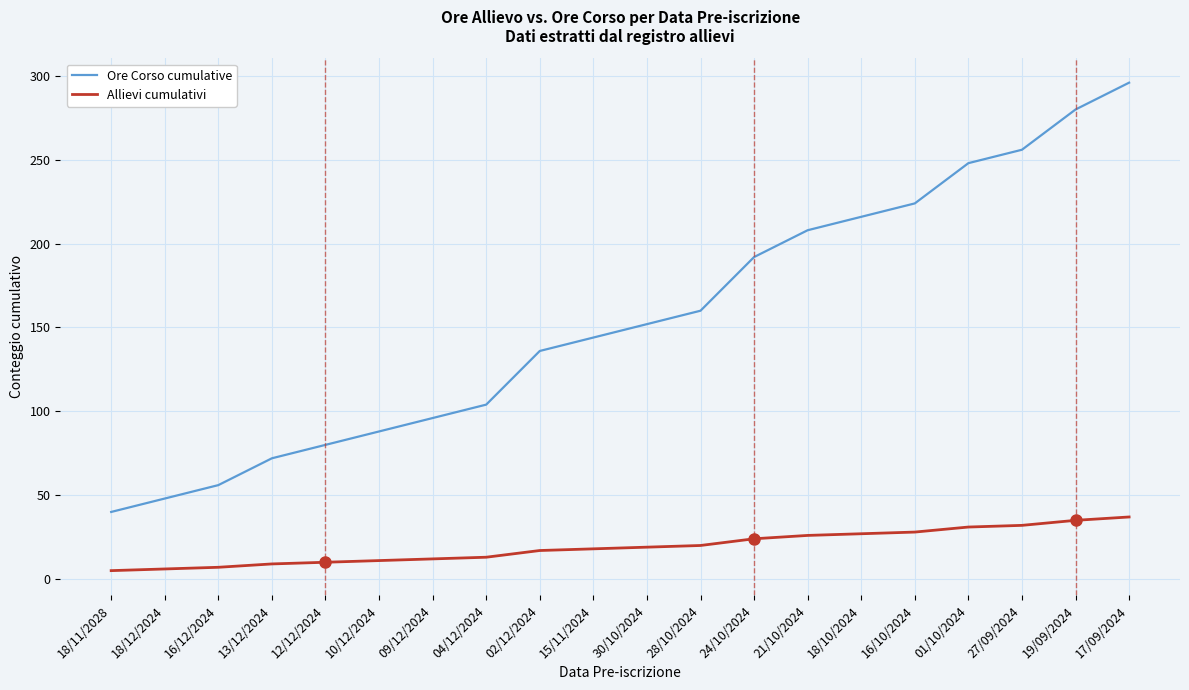

What is the spread (max minus min) of values at 27/09/2024?

224